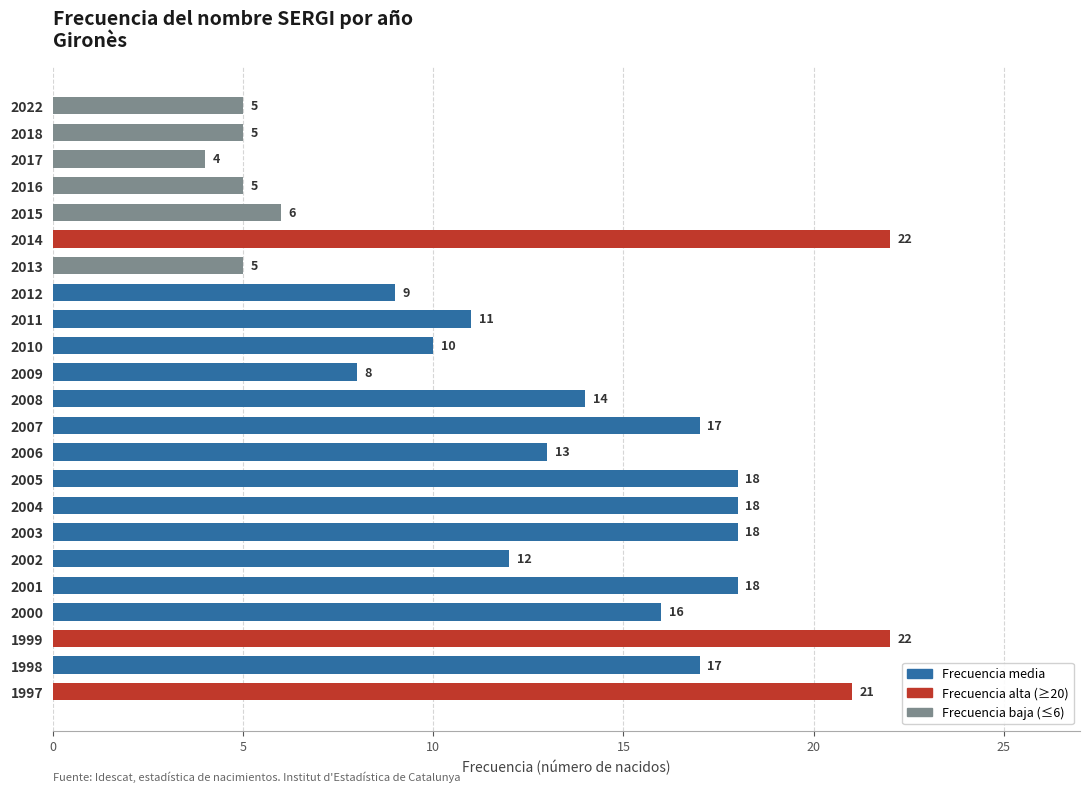

How many distinct data groups are displayed?

1